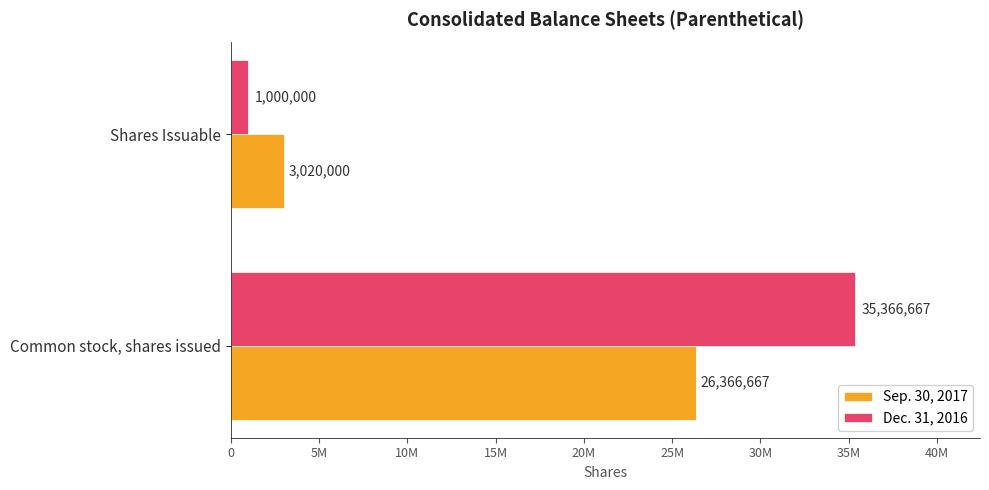

What are all the series names shown in the legend?

Sep. 30, 2017, Dec. 31, 2016